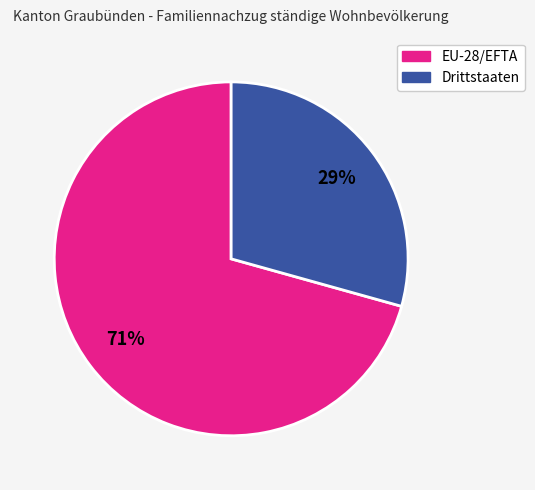

The Drittstaaten slice represents 29% of the pie. True or false?

True